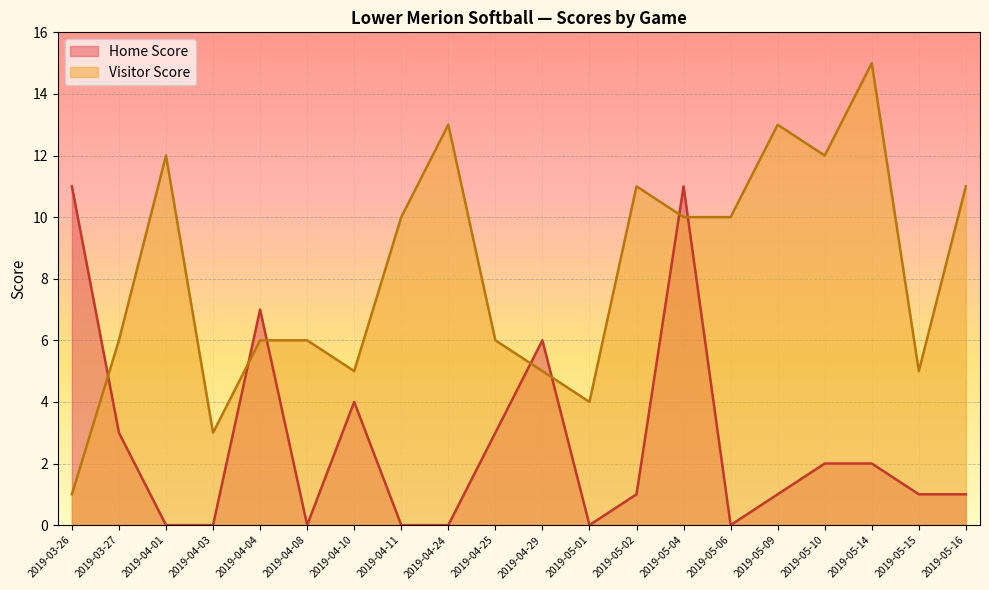

What position from the left is 2019-03-27?

2